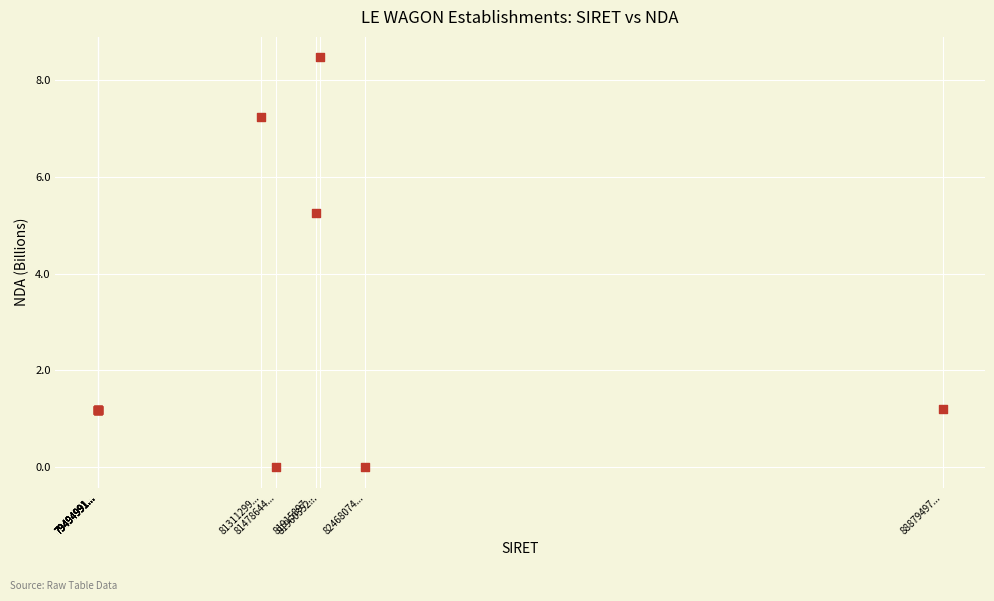

What Y value in the scatter plot is closest to 4?

5.2